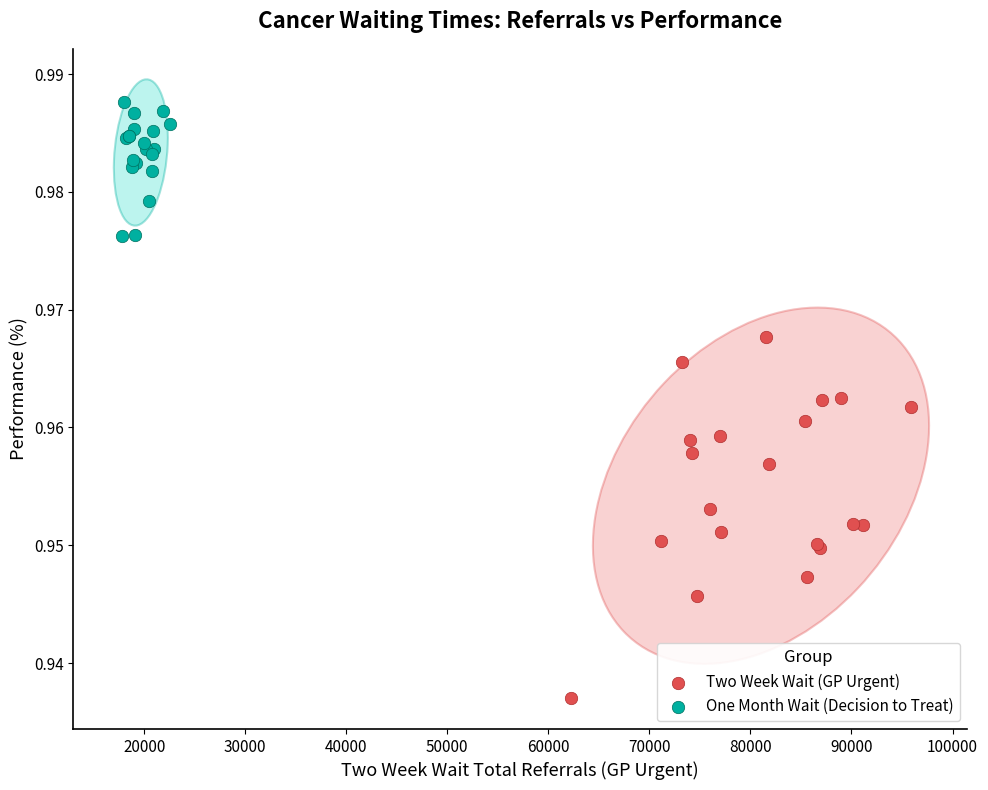

Which series contains the highest Y value?

One Month Wait (Decision to Treat)